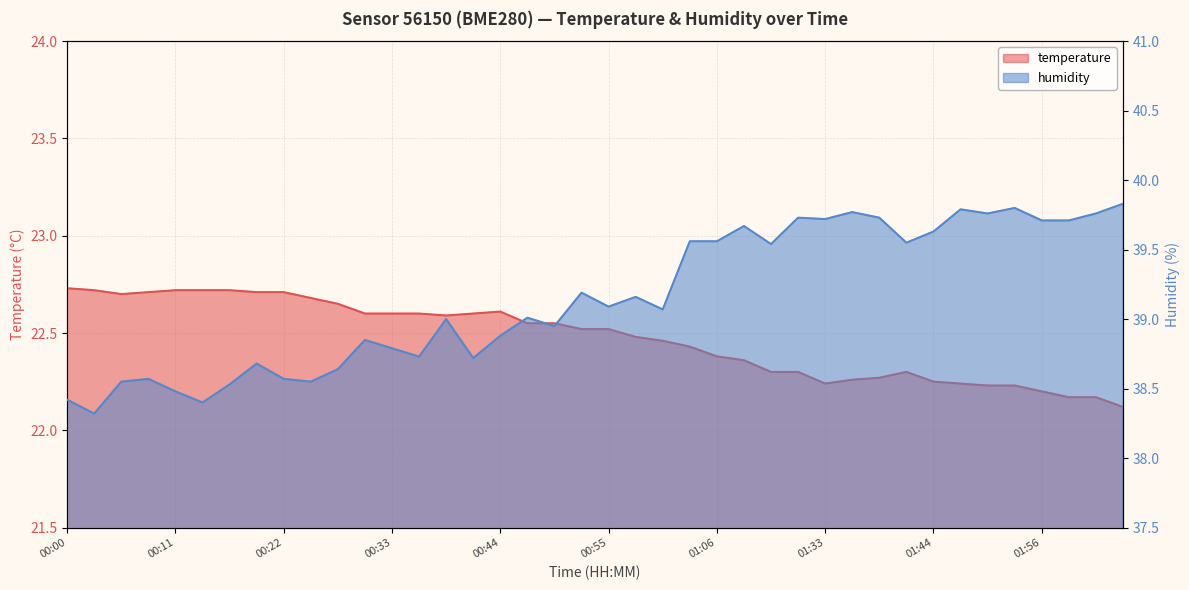

Which series has the widest spread of values?

humidity